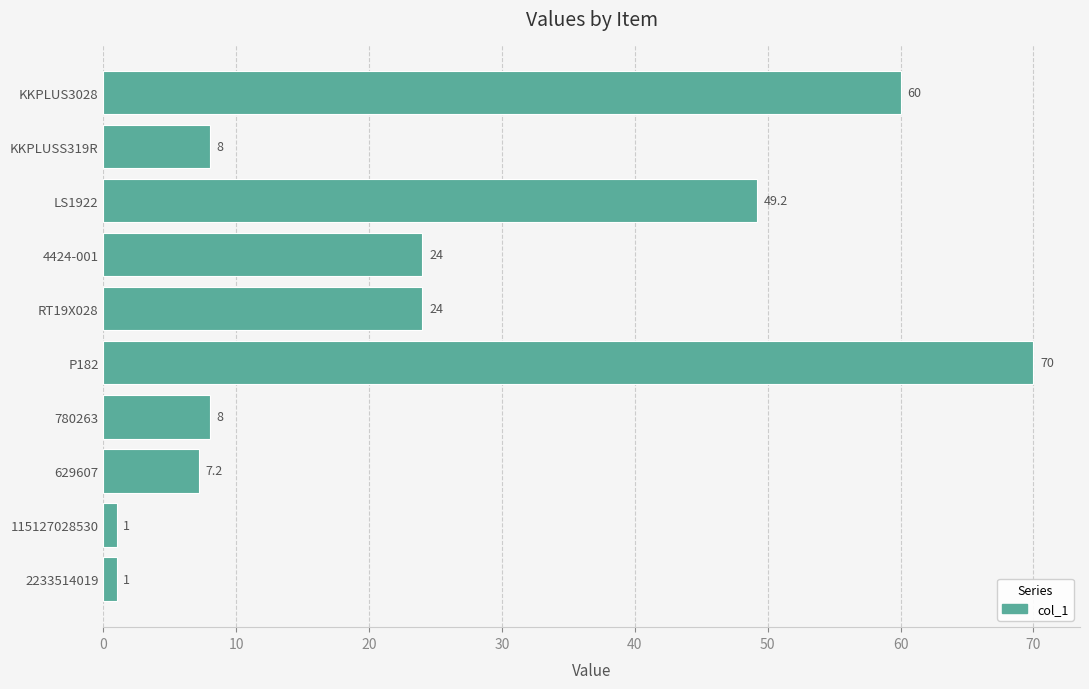

What is the maximum value shown in the chart?

70.0